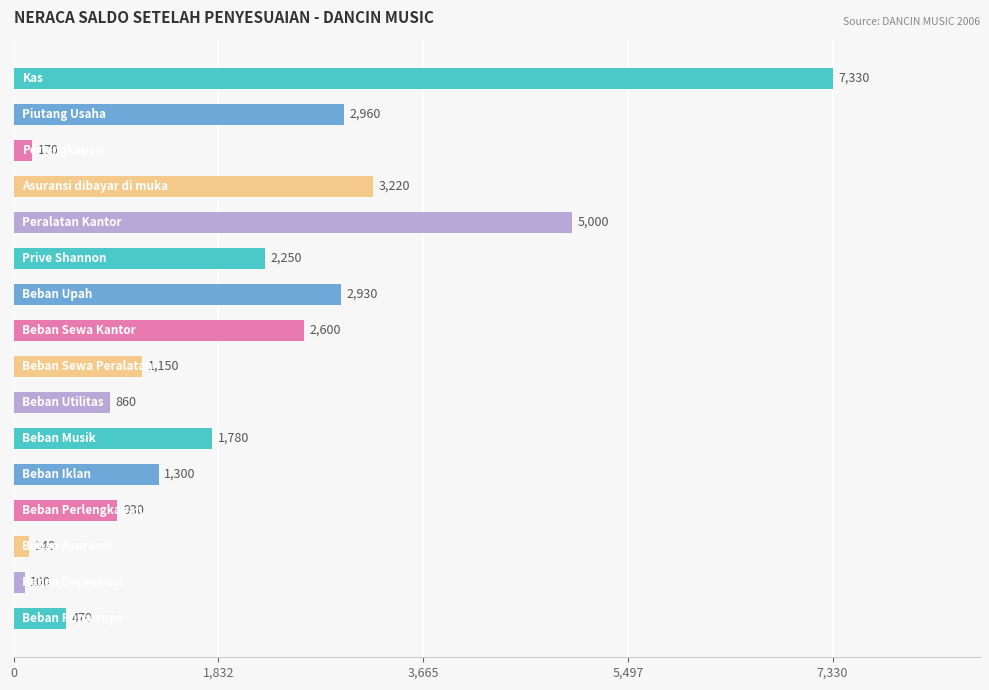

What is the average value?

2074